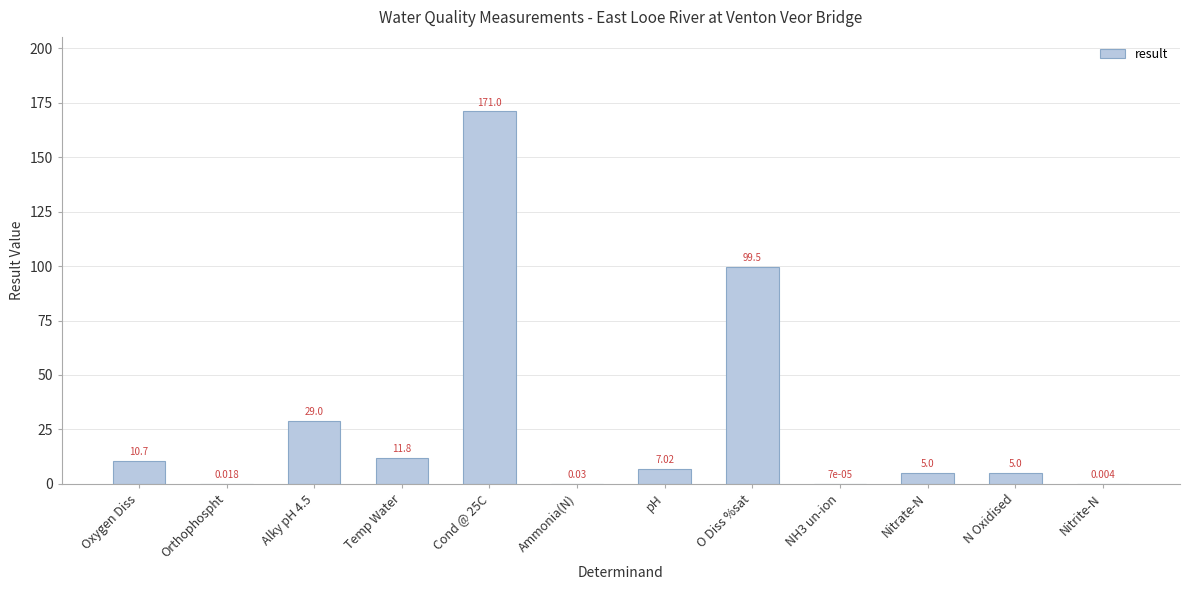

At which label is the value closest to 85?

O Diss %sat